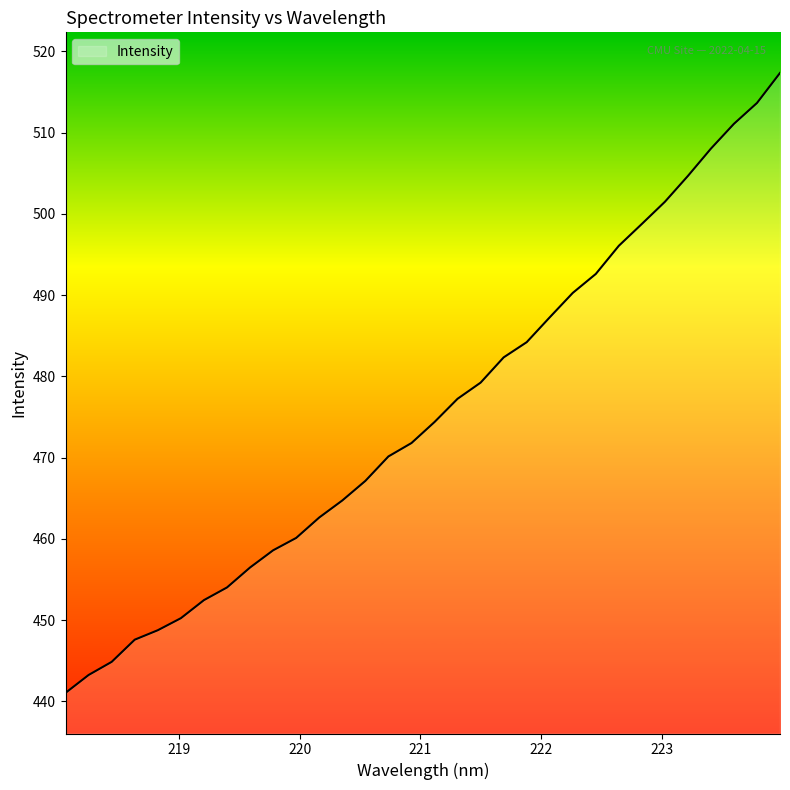

What is the difference between the maximum and minimum values?

76.3